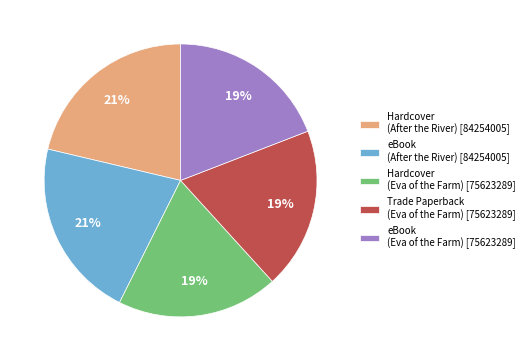

Between Hardcover (After the River) [84254005] and Trade Paperback (Eva of the Farm) [75623289], which is larger?

Hardcover (After the River) [84254005]